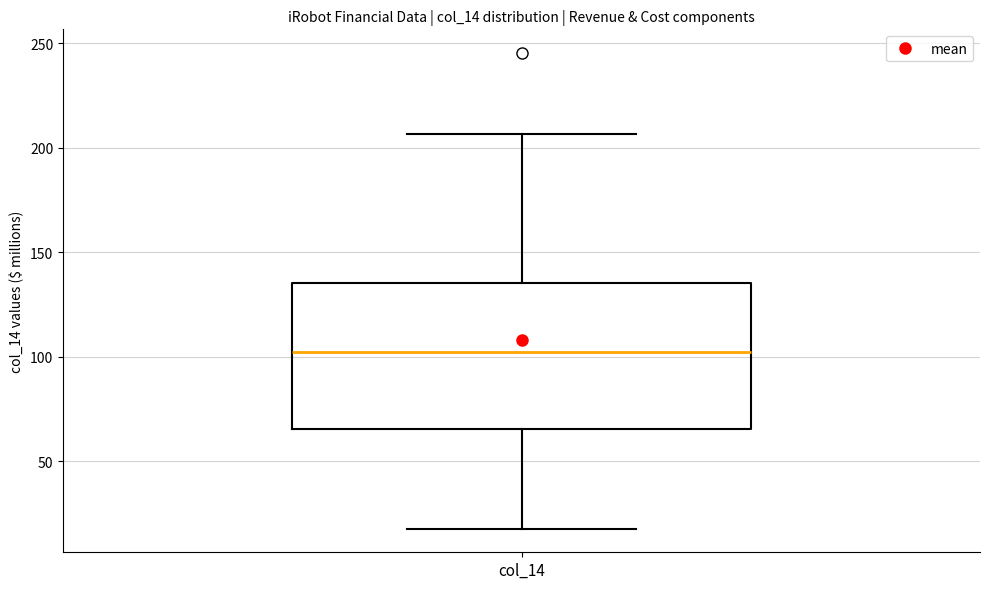

Read this box plot against the y-axis: the position of the median line, the range covered by the box, and the ends of both whiskers. The values are not printed on the chart, so give them approximately, as read against the axis.

median 100, box 65 to 135, whiskers 20 to 205